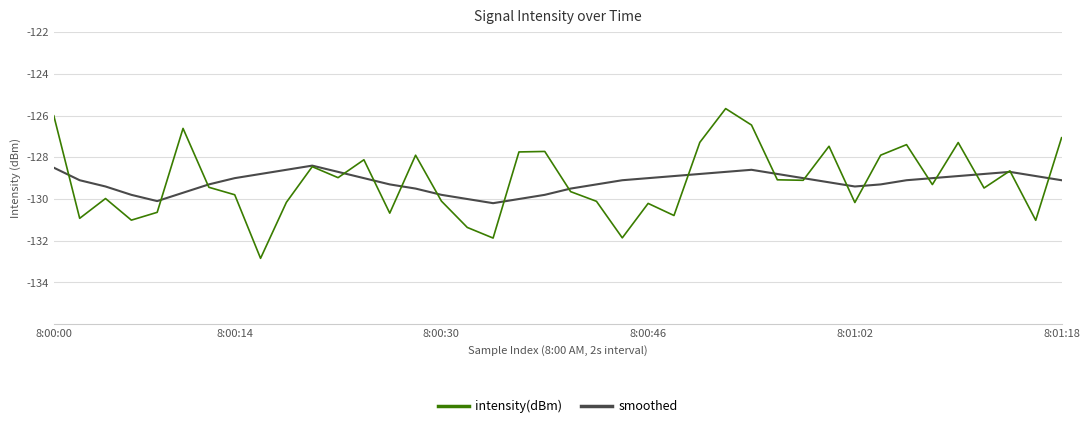

What is the smallest value displayed?

-132.8